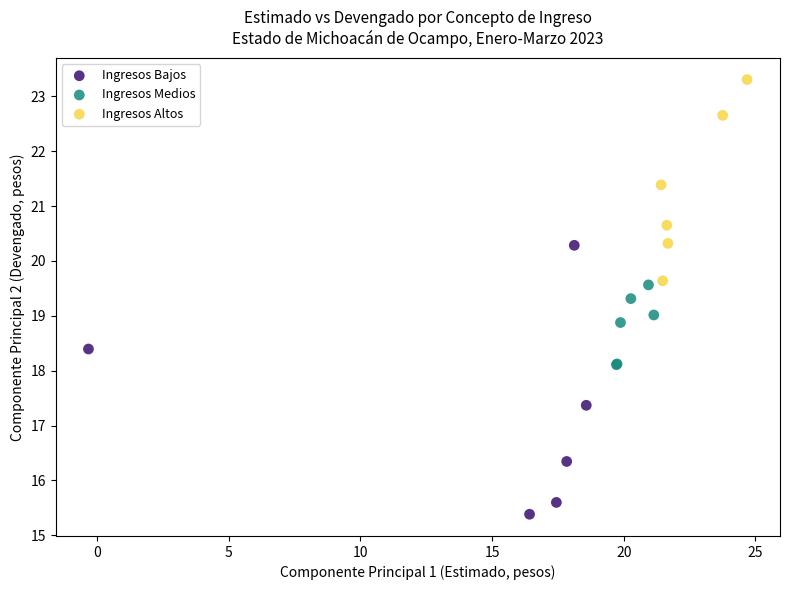

Which series contains the highest Y value?

Ingresos Altos